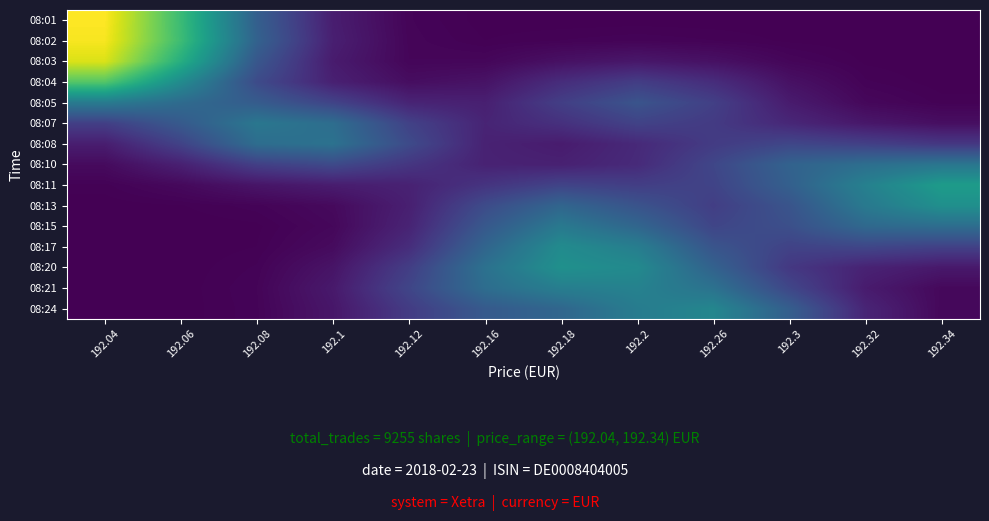

Reading right to left, transcribe all the data shown in this chart.

08:01: 192.34=0.0	192.32=0.0	192.3=0.0	192.26=0.0	192.2=0.0	192.18=0.0	192.16=0.0	192.12=0.0	192.1=0.2	192.08=0.9	192.06=2.0	192.04=2.9
08:02: 192.34=0.0	192.32=0.0	192.3=0.0	192.26=0.0	192.2=0.0	192.18=0.0	192.16=0.0	192.12=0.0	192.1=0.2	192.08=0.9	192.06=2.0	192.04=2.9
08:03: 192.34=0.0	192.32=0.0	192.3=0.0	192.26=0.1	192.2=0.2	192.18=0.1	192.16=0.1	192.12=0.0	192.1=0.2	192.08=0.8	192.06=1.8	192.04=2.7
08:04: 192.34=0.0	192.32=0.0	192.3=0.1	192.26=0.4	192.2=0.5	192.18=0.4	192.16=0.1	192.12=0.1	192.1=0.3	192.08=0.7	192.06=1.4	192.04=2.1
08:05: 192.34=0.0	192.32=0.1	192.3=0.2	192.26=0.5	192.2=0.7	192.18=0.5	192.16=0.3	192.12=0.3	192.1=0.6	192.08=0.8	192.06=1.0	192.04=1.2
08:07: 192.34=0.1	192.32=0.2	192.3=0.3	192.26=0.5	192.2=0.6	192.18=0.4	192.16=0.3	192.12=0.6	192.1=1.0	192.08=1.1	192.06=0.8	192.04=0.5
08:08: 192.34=0.5	192.32=0.5	192.3=0.6	192.26=0.5	192.2=0.3	192.18=0.2	192.16=0.3	192.12=0.7	192.1=1.1	192.08=1.0	192.06=0.6	192.04=0.2
08:10: 192.34=1.1	192.32=1.0	192.3=0.9	192.26=0.6	192.2=0.3	192.18=0.3	192.16=0.3	192.12=0.5	192.1=0.6	192.08=0.5	192.06=0.3	192.04=0.1
08:11: 192.34=1.6	192.32=1.3	192.3=0.9	192.26=0.6	192.2=0.5	192.18=0.6	192.16=0.4	192.12=0.3	192.1=0.2	192.08=0.2	192.06=0.1	192.04=0.0
08:13: 192.34=1.4	192.32=1.2	192.3=0.7	192.26=0.5	192.2=0.7	192.18=0.9	192.16=0.7	192.12=0.3	192.1=0.1	192.08=0.0	192.06=0.0	192.04=0.0
08:15: 192.34=1.0	192.32=1.0	192.3=0.7	192.26=0.6	192.2=0.9	192.18=1.2	192.16=0.8	192.12=0.3	192.1=0.1	192.08=0.0	192.06=0.0	192.04=0.0
08:17: 192.34=0.6	192.32=0.6	192.3=0.6	192.26=0.8	192.2=1.2	192.18=1.4	192.16=0.9	192.12=0.4	192.1=0.1	192.08=0.0	192.06=0.0	192.04=0.0
08:20: 192.34=0.2	192.32=0.3	192.3=0.5	192.26=0.9	192.2=1.4	192.18=1.4	192.16=1.1	192.12=0.5	192.1=0.2	192.08=0.0	192.06=0.0	192.04=0.0
08:21: 192.34=0.1	192.32=0.2	192.3=0.6	192.26=1.1	192.2=1.3	192.18=1.2	192.16=1.0	192.12=0.6	192.1=0.2	192.08=0.0	192.06=0.0	192.04=0.0
08:24: 192.34=0.1	192.32=0.3	192.3=0.9	192.26=1.3	192.2=1.2	192.18=1.0	192.16=0.8	192.12=0.5	192.1=0.2	192.08=0.0	192.06=0.0	192.04=0.0